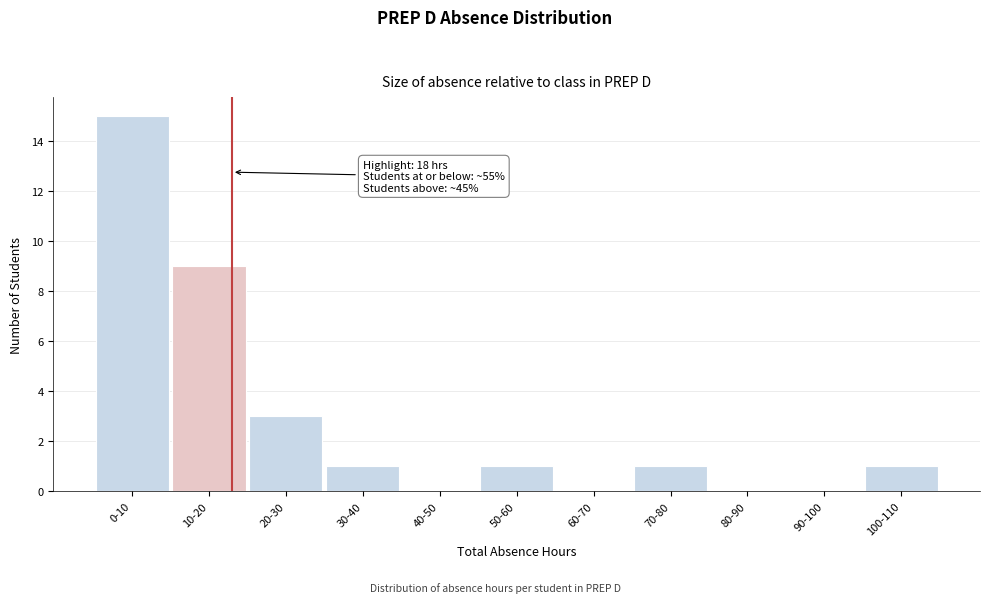

Reading left to right, what are all the values shown in this chart?

0-10=15	10-20=9	20-30=3	30-40=1	40-50=0	50-60=1	60-70=0	70-80=1	80-90=0	90-100=0	100-110=1